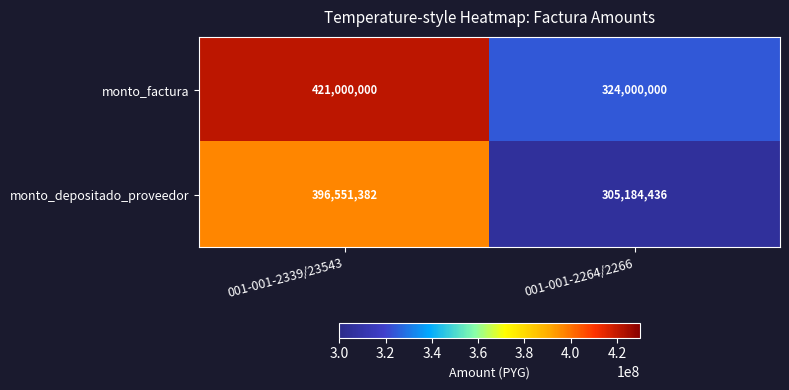

Rank the series at 001-001-2264/2266 from highest to lowest value.

monto_factura, monto_depositado_proveedor